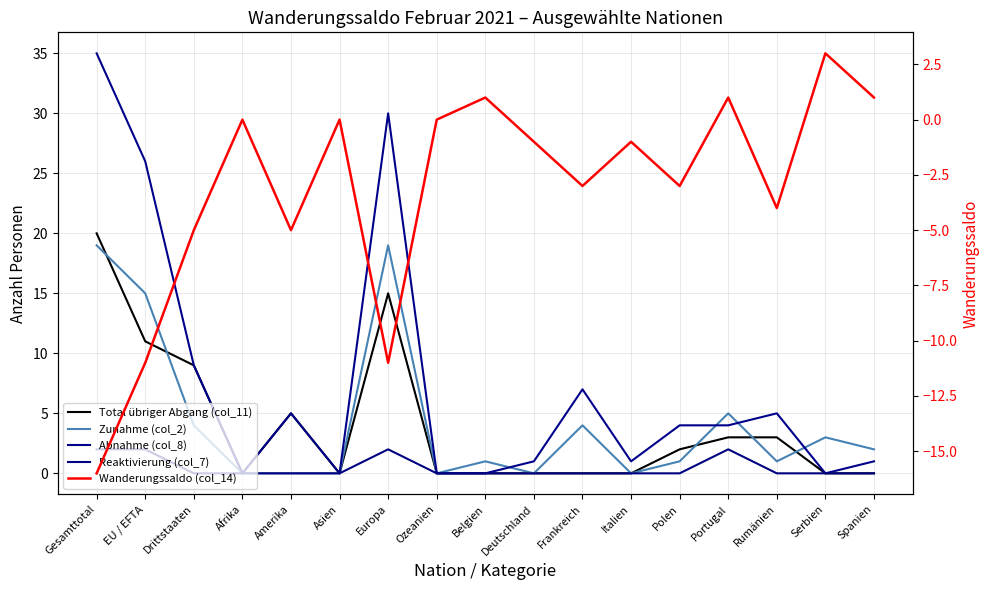

After their last crossing, which series has the higher values: Reaktivierung (col_7) or Wanderungssaldo (col_14)?

Wanderungssaldo (col_14)